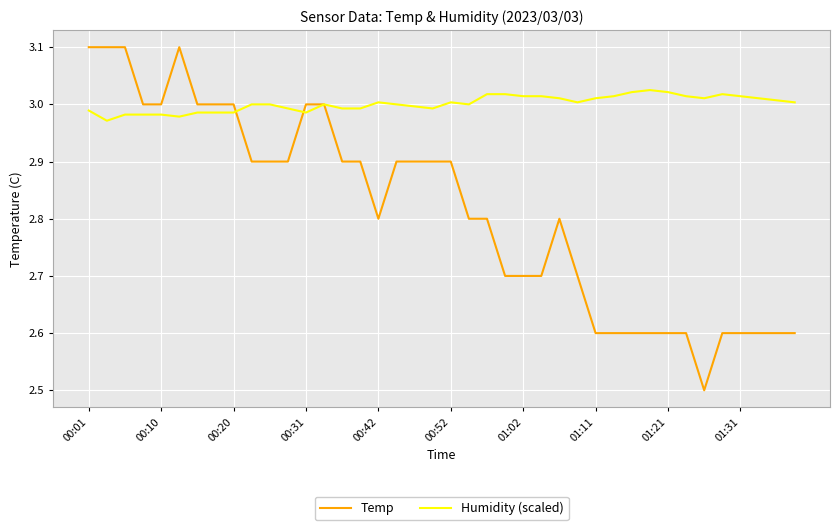

Which series has the largest range (max minus min)?

Temp